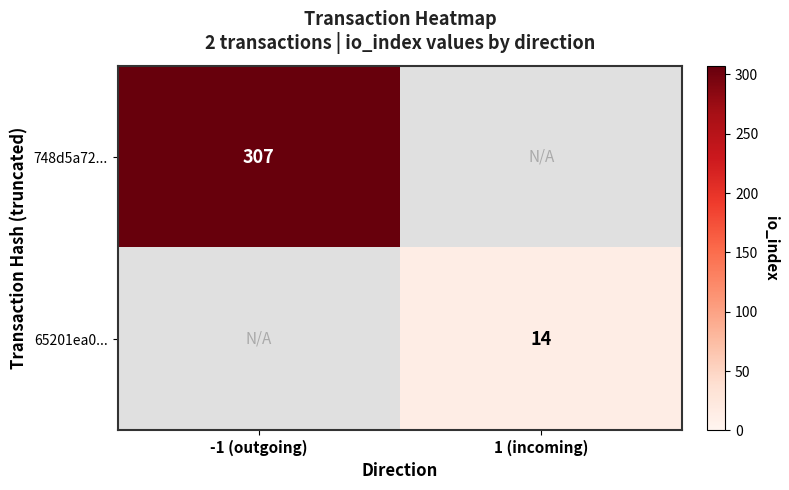

The value of 748d5a72... at -1 (outgoing) is 307. True or false?

True